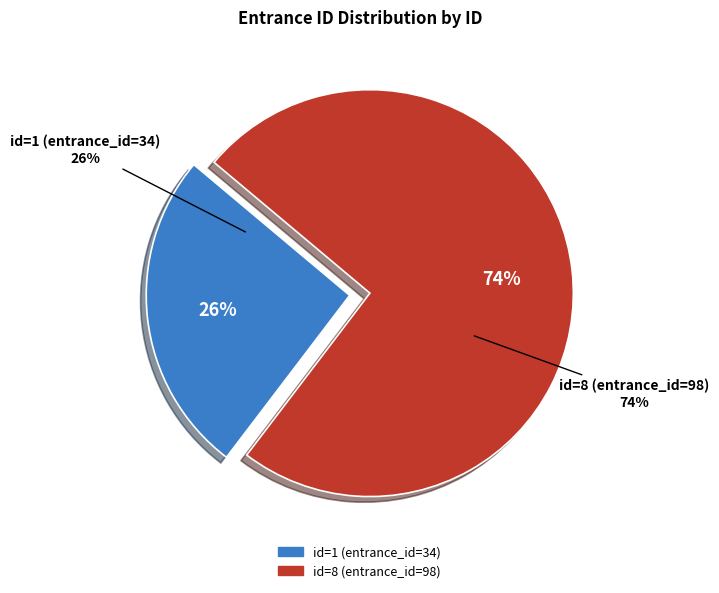

What is the ratio of the value at 8 to the value at 1?

2.9